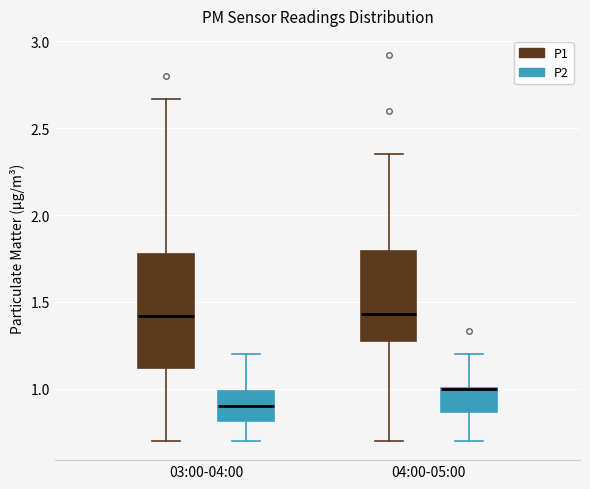

Which box is the tallest, from its lower edge to its upper edge?

03:00-04:00 (P1)